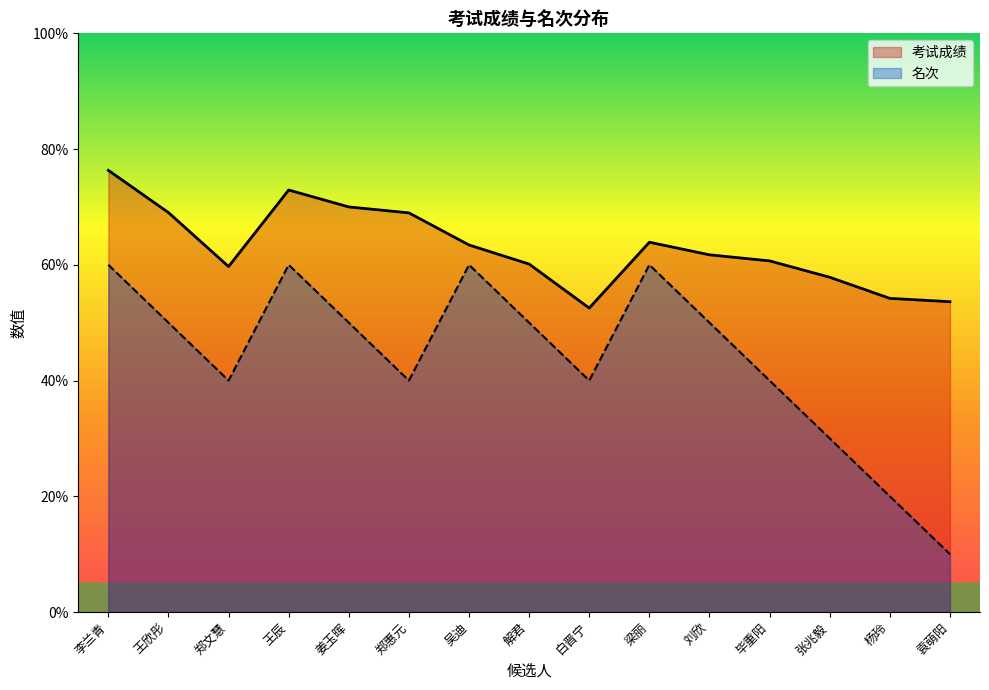

The value of 名次 at 袁萌阳 is 6.8. True or false?

False